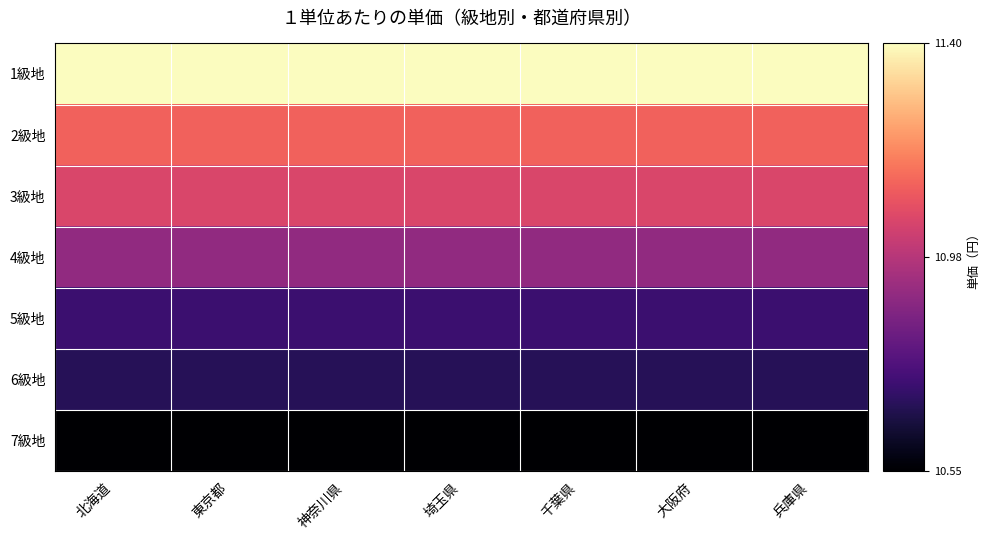

Reading left to right, extract all data points from this chart.

1級地: 北海道=1.0	東京都=1.0	神奈川県=1.0	埼玉県=1.0	千葉県=1.0	大阪府=1.0	兵庫県=1.0
2級地: 北海道=0.7	東京都=0.7	神奈川県=0.7	埼玉県=0.7	千葉県=0.7	大阪府=0.7	兵庫県=0.7
3級地: 北海道=0.6	東京都=0.6	神奈川県=0.6	埼玉県=0.6	千葉県=0.6	大阪府=0.6	兵庫県=0.6
4級地: 北海道=0.4	東京都=0.4	神奈川県=0.4	埼玉県=0.4	千葉県=0.4	大阪府=0.4	兵庫県=0.4
5級地: 北海道=0.2	東京都=0.2	神奈川県=0.2	埼玉県=0.2	千葉県=0.2	大阪府=0.2	兵庫県=0.2
6級地: 北海道=0.2	東京都=0.2	神奈川県=0.2	埼玉県=0.2	千葉県=0.2	大阪府=0.2	兵庫県=0.2
7級地: 北海道=0.0	東京都=0.0	神奈川県=0.0	埼玉県=0.0	千葉県=0.0	大阪府=0.0	兵庫県=0.0